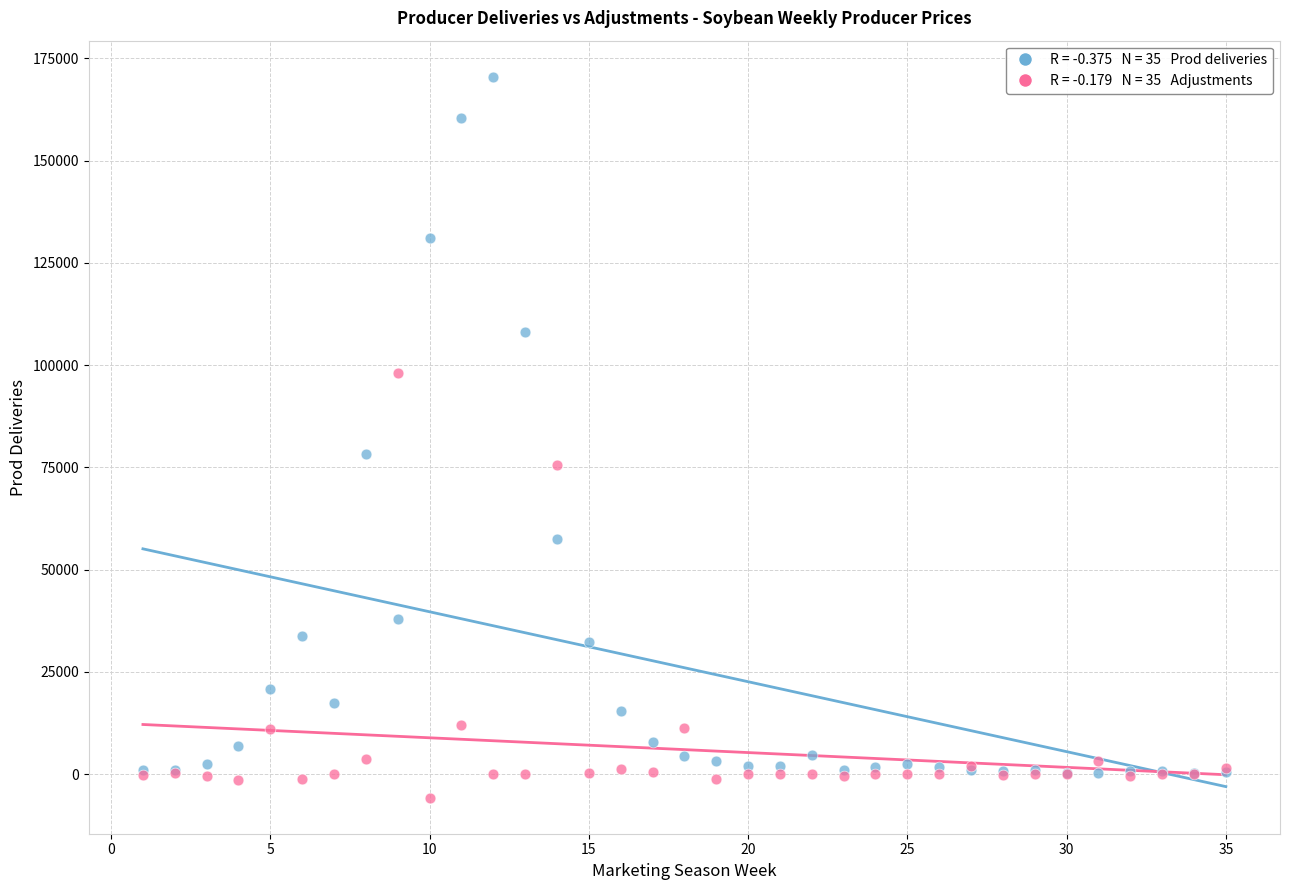

Across all series, what Y value is closest to 82399?

78186